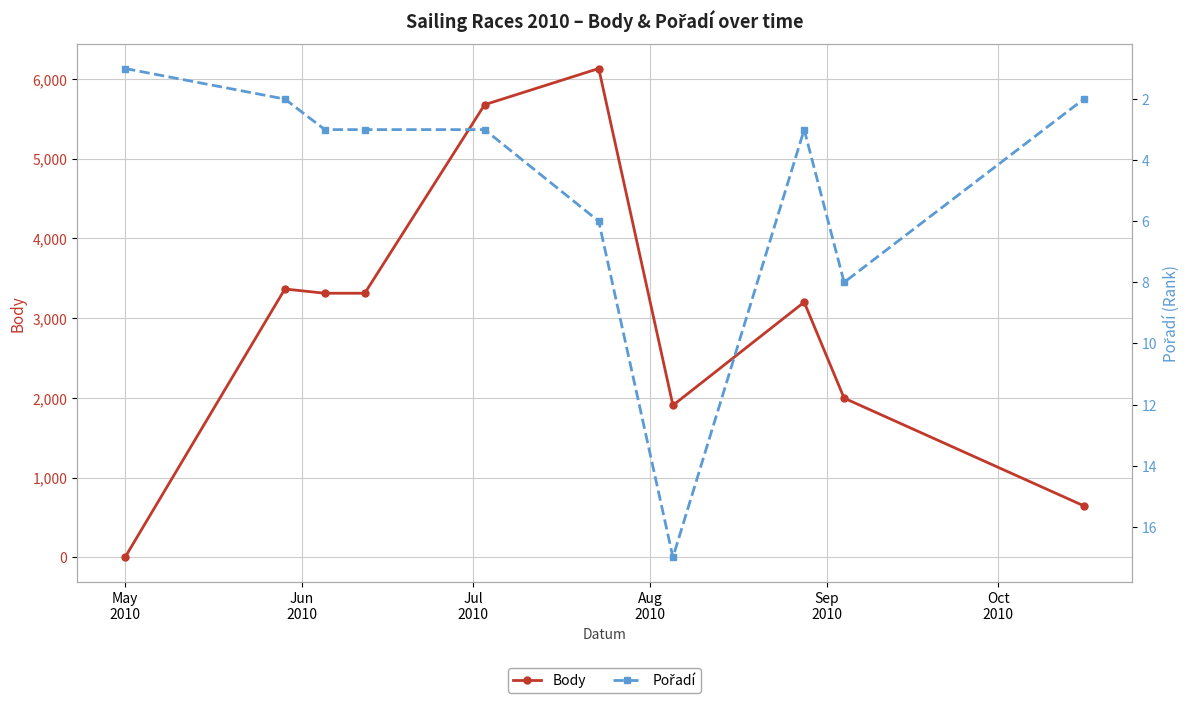

What is the value of the Body point at the 8th from the left?

3200